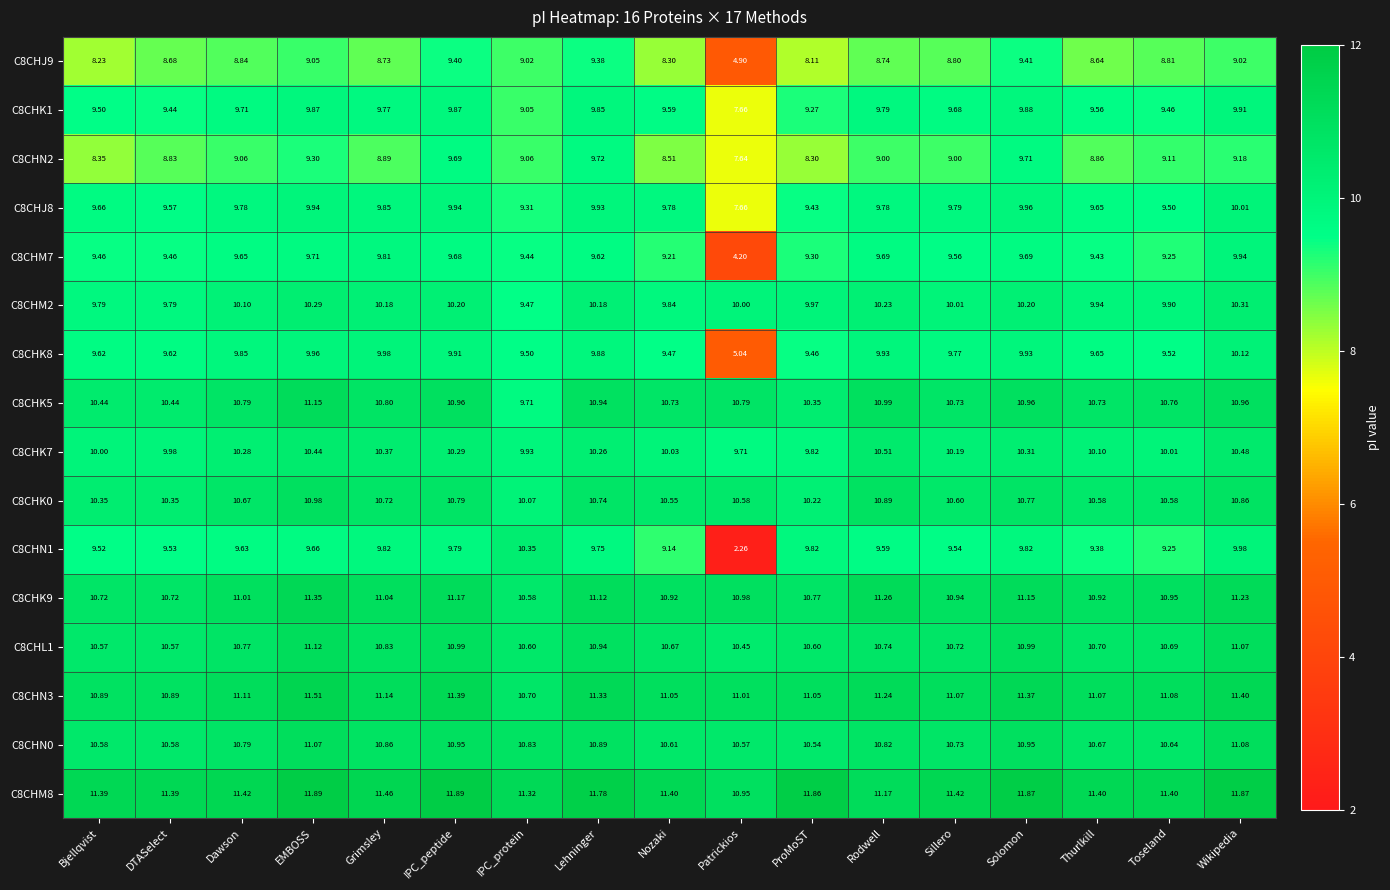

At which label does C8CHK5 reach its peak?

EMBOSS